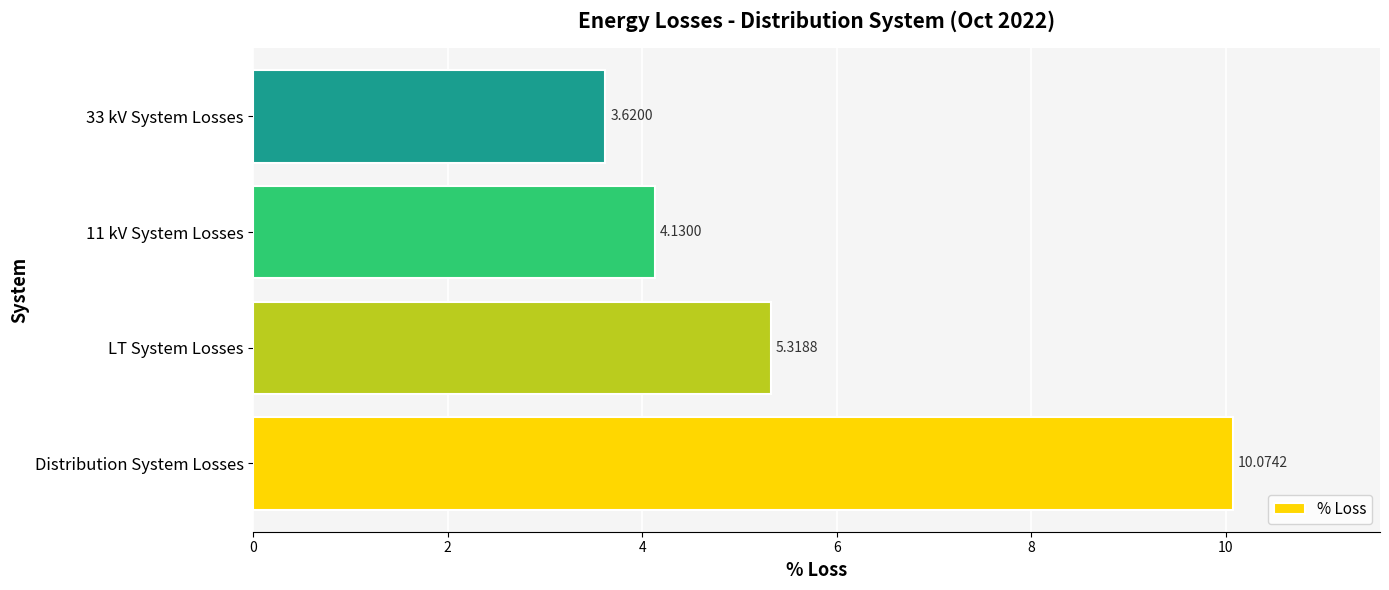

Where is the data nearest to the value 6?

LT System Losses